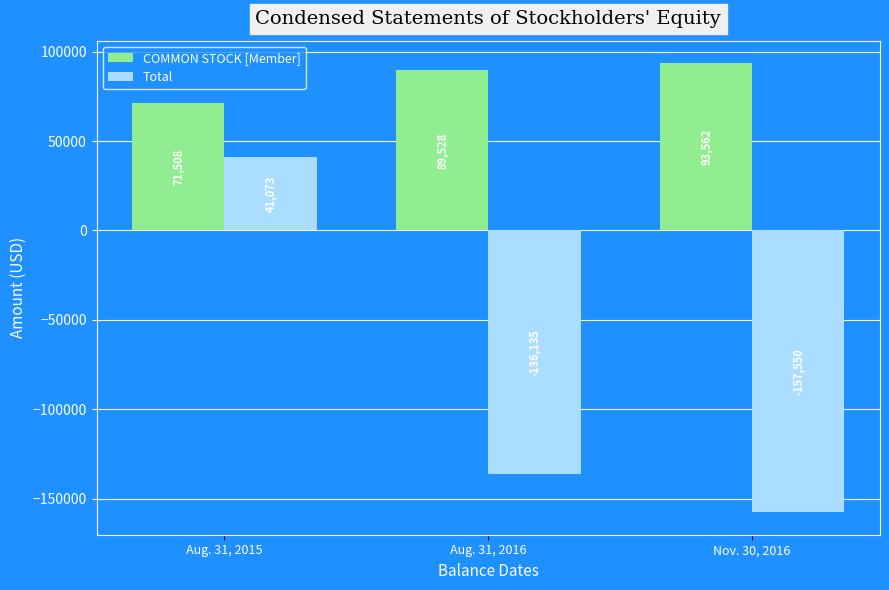

What is the difference between the Total values at Aug. 31, 2016 and Aug. 31, 2015?

177208